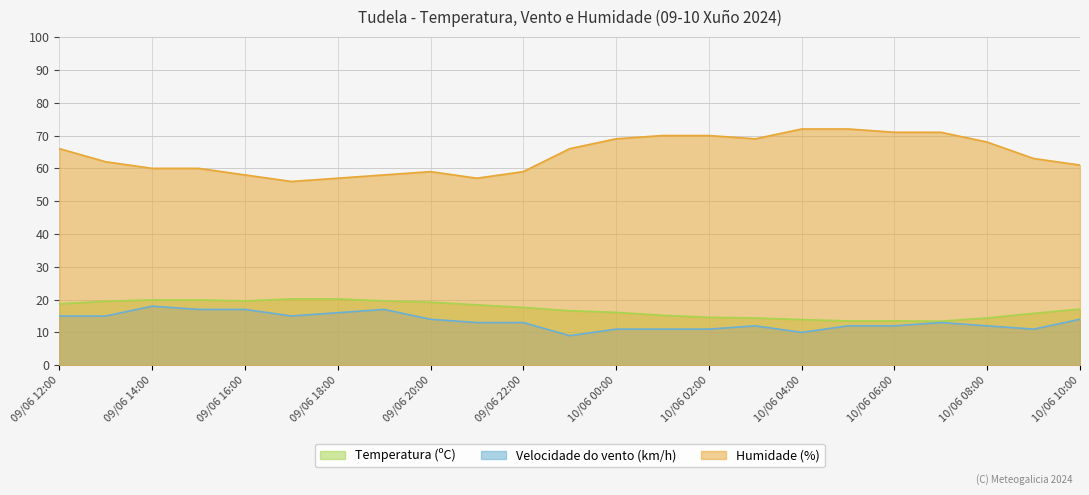

What is the difference between the highest and lowest values at 10/06 04:00?

62.0